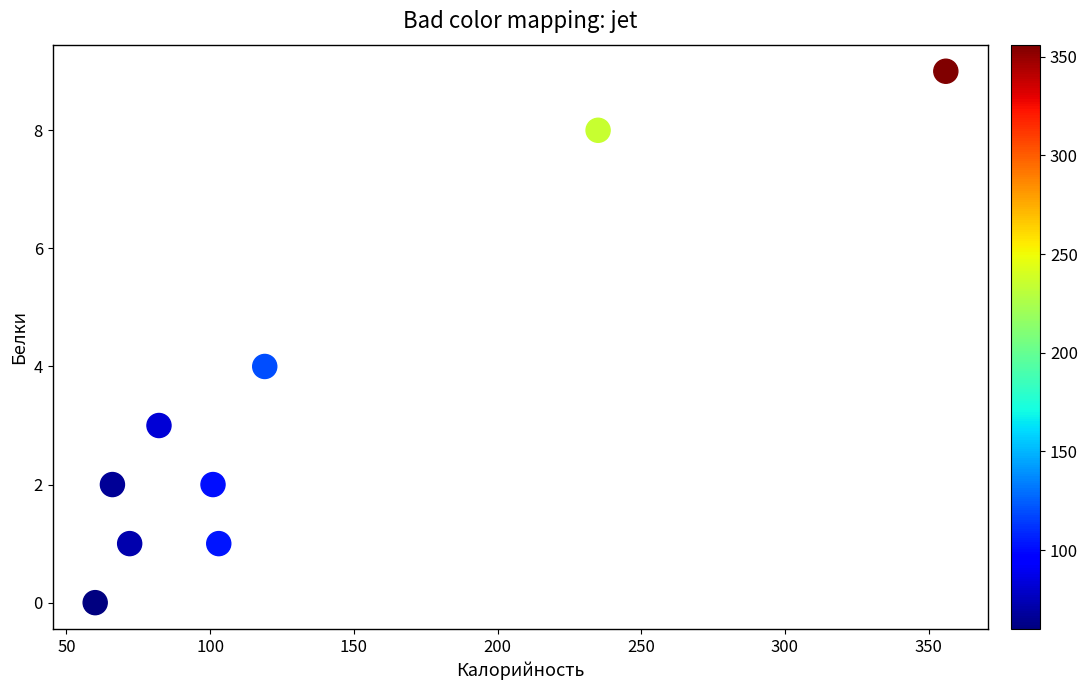

What is the range of Y values (max minus min)?

9